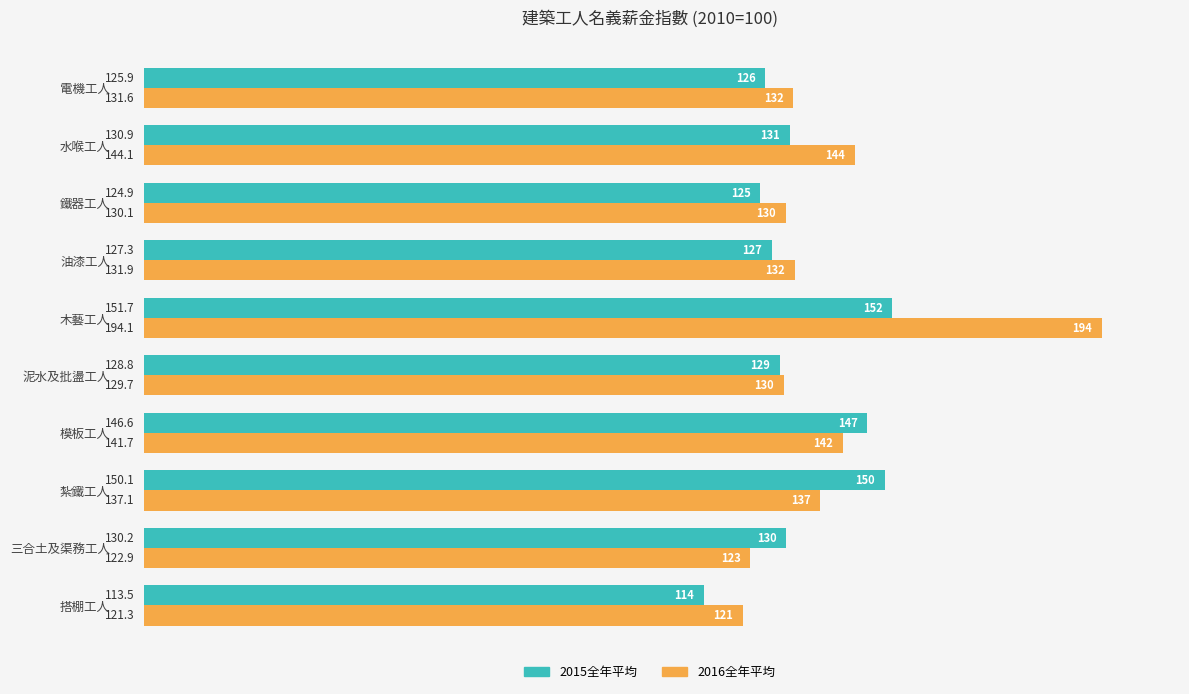

What is the minimum value for 2015全年平均?

113.5